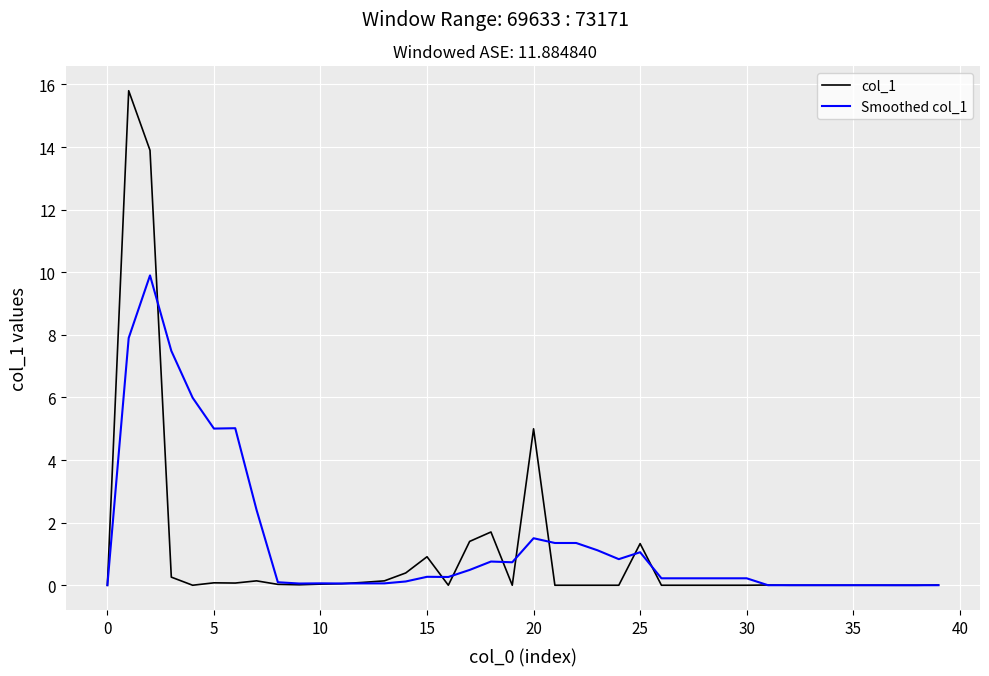

What is the maximum value for col_1?

15.8